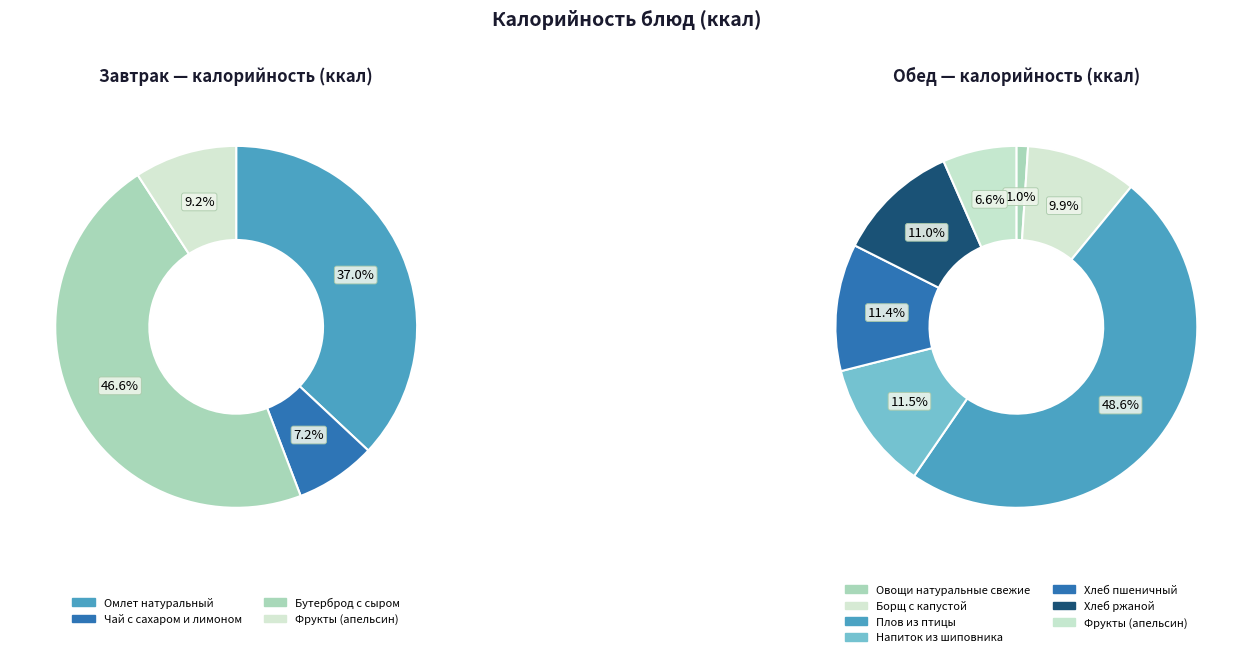

What portion of the pie excludes Напиток из шиповника?

93.3%